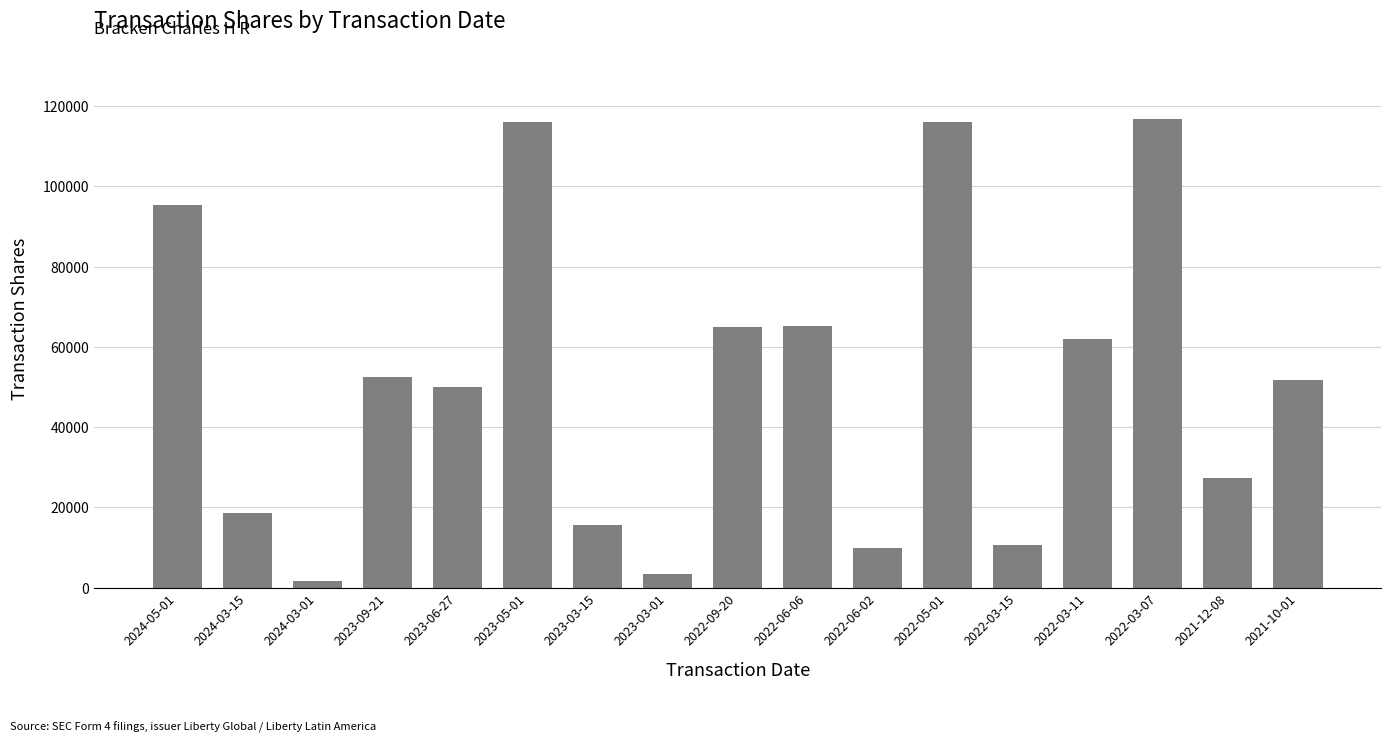

Which label corresponds to the smallest value in the chart?

2024-03-01